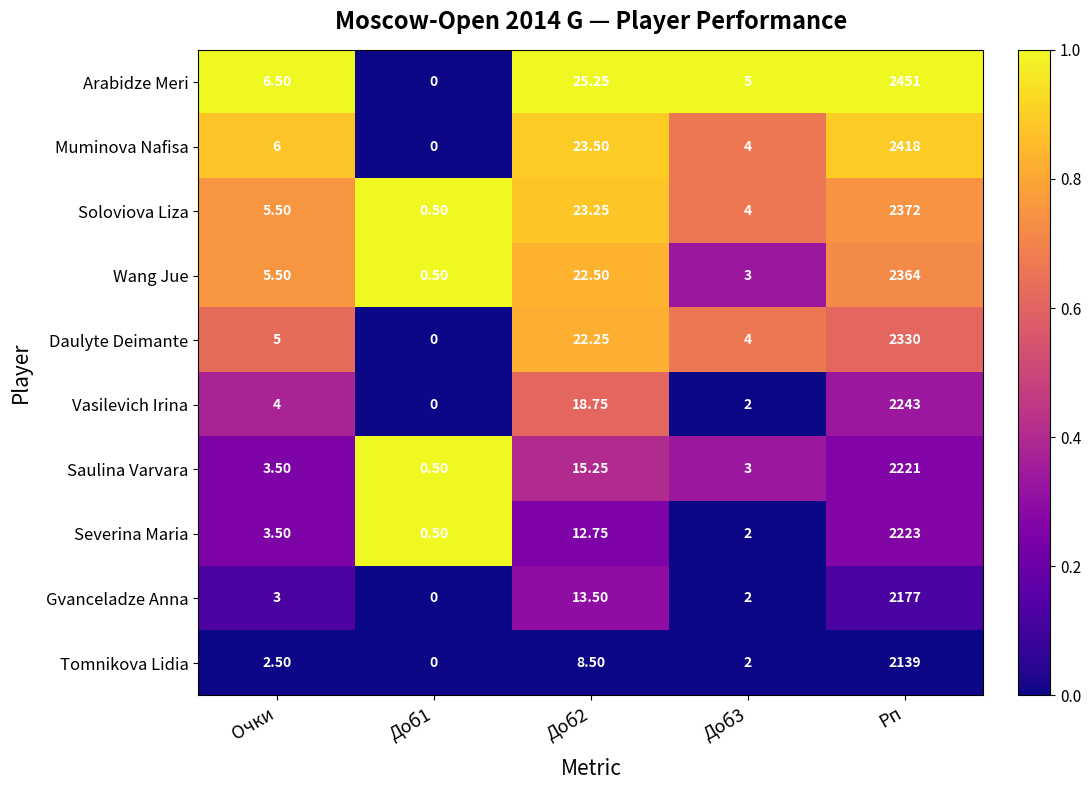

List the series in order of their peak value, lowest first.

Tomnikova Lidia, Gvanceladze Anna, Saulina Varvara, Severina Maria, Vasilevich Irina, Daulyte Deimante, Wang Jue, Soloviova Liza, Muminova Nafisa, Arabidze Meri